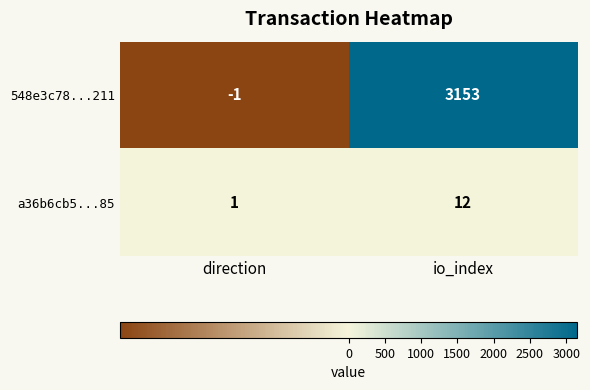

Count the number of categories in the chart.

2